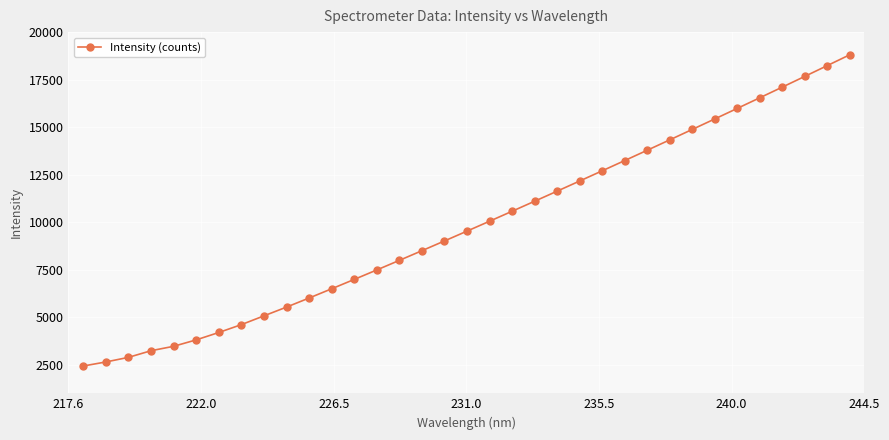

What is the maximum value shown in the chart?

18802.5